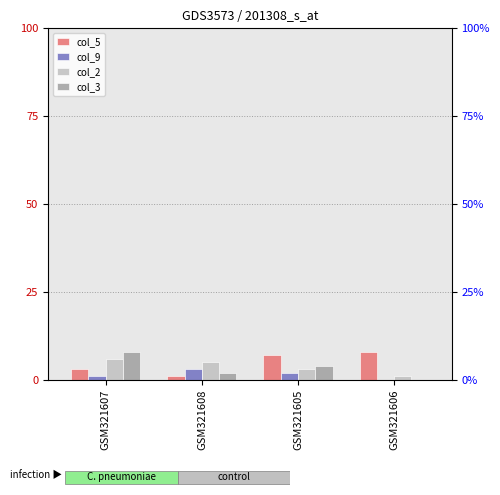

List the labels in order of col_2 value, largest first.

GSM321607, GSM321608, GSM321605, GSM321606